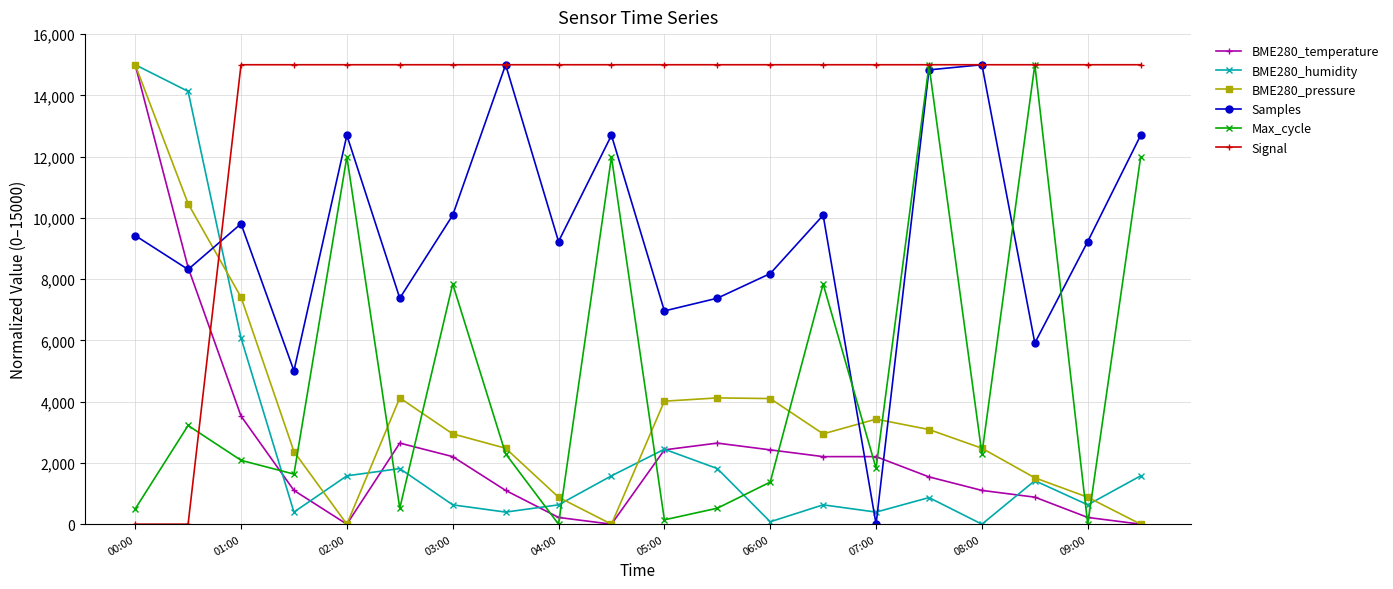

True or false: Samples and BME280_humidity intersect in this chart.

True